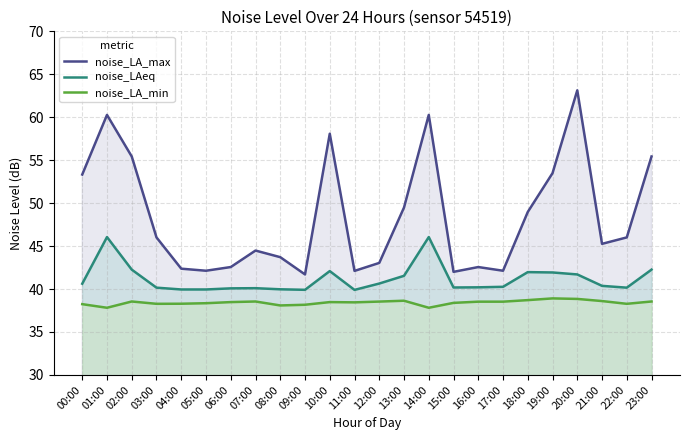

What is the lowest value of the noise_LA_max series?

41.7